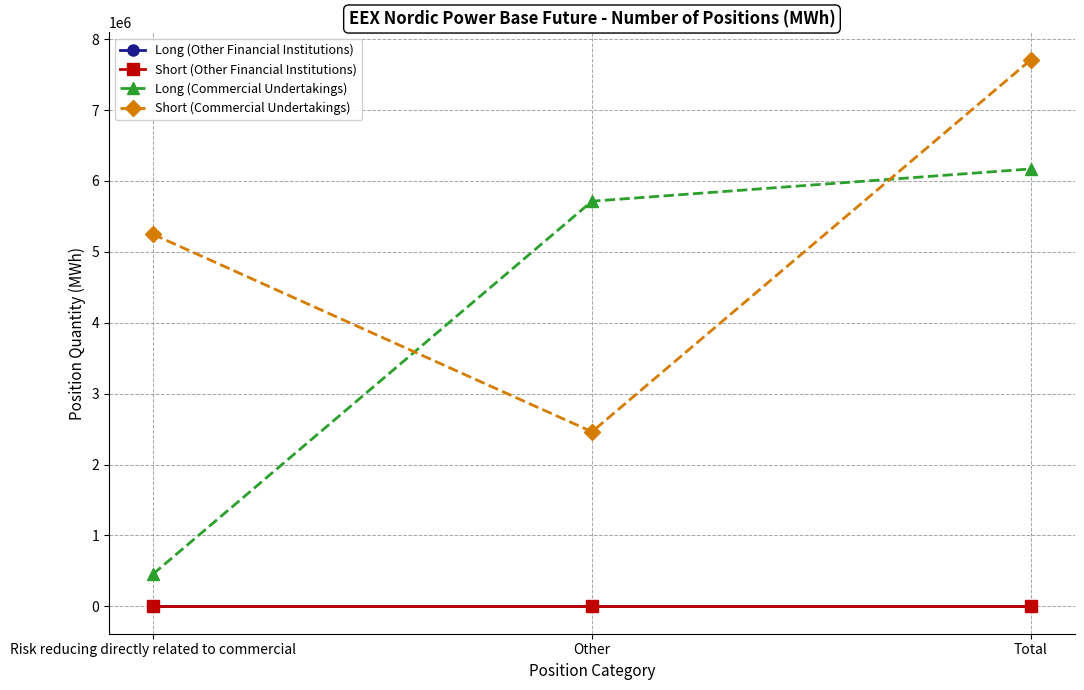

Is this an area chart (filled region under the line)?

No